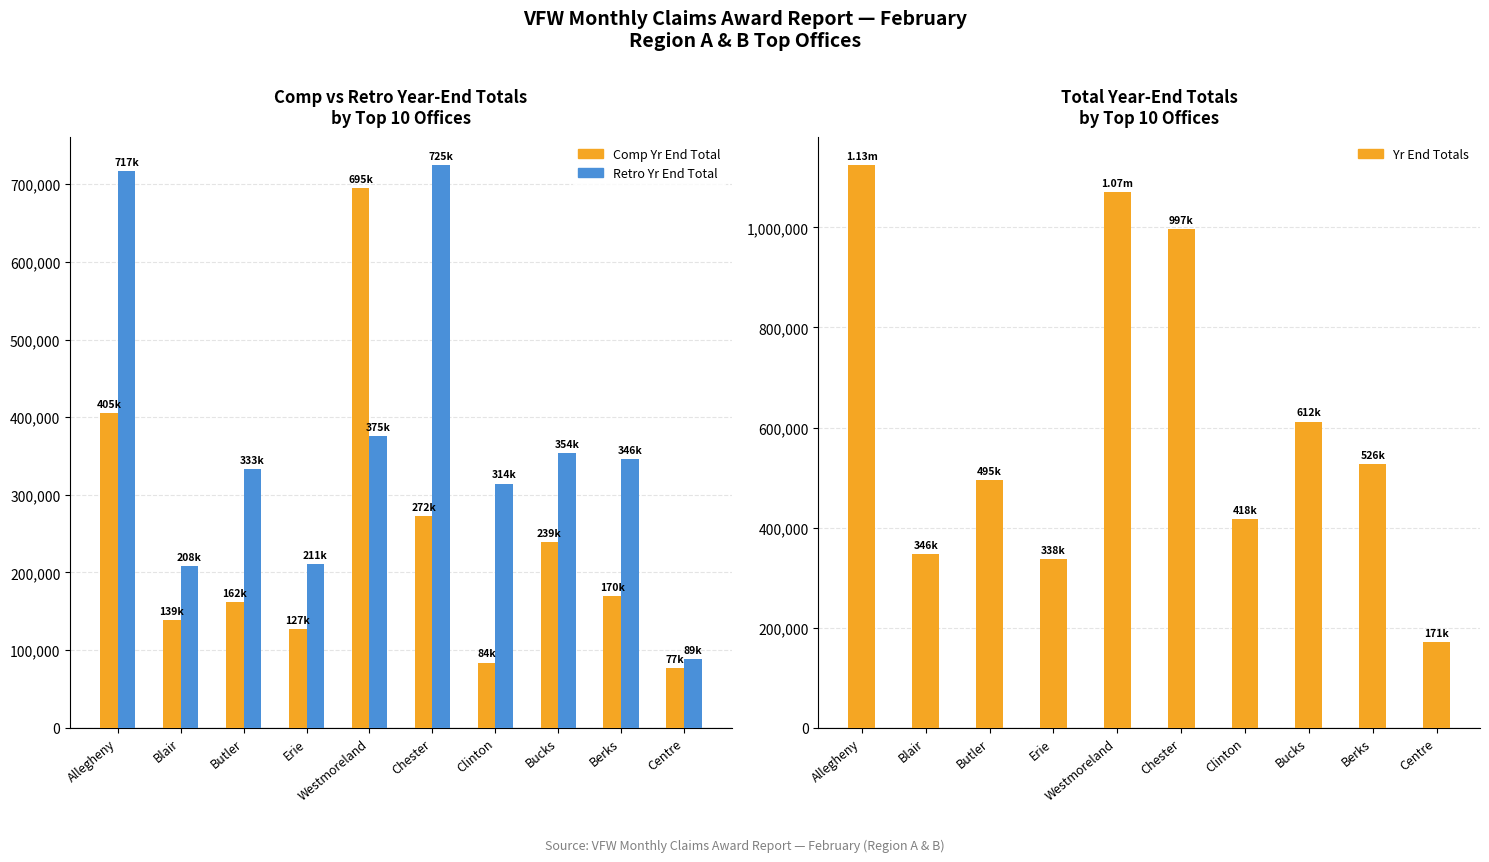

At Berks, list the series in order from largest to smallest.

Yr End Totals, Retro Yr End Total, Comp Yr End Total